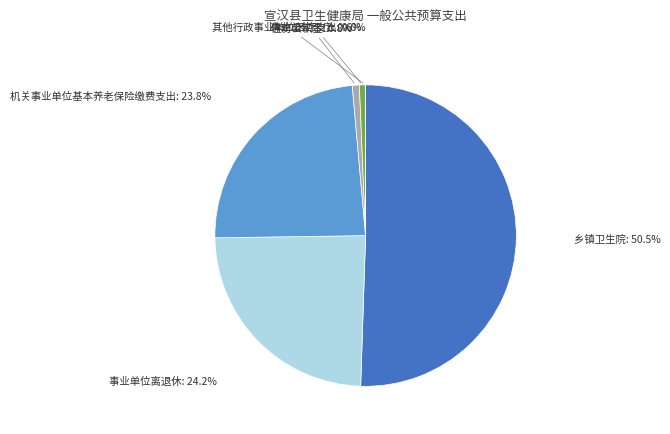

Is there any slice that represents more than half of the pie?

Yes